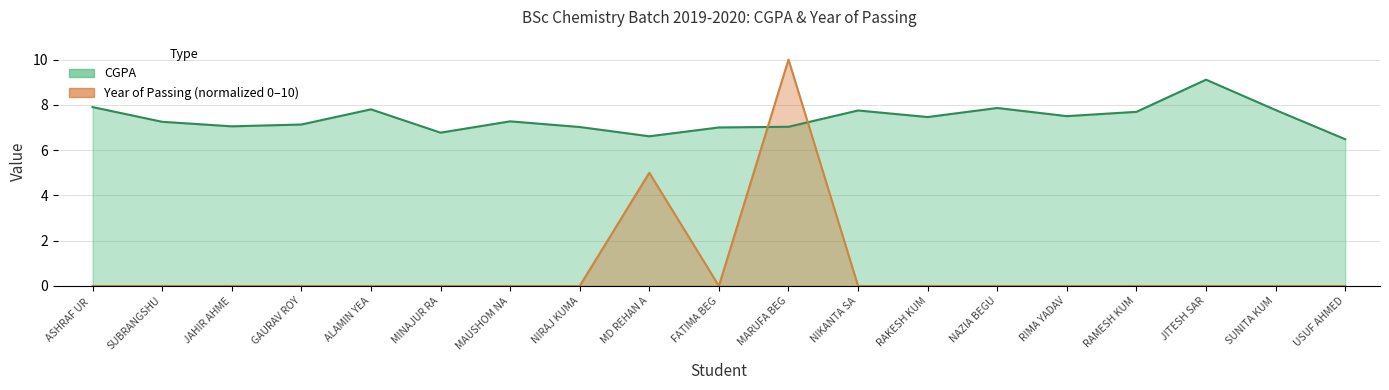

Rank the categories by CGPA value from highest to lowest.

JITESH SAR, ASHRAF UR, NAZIA BEGU, ALAMIN YEA, SUNITA KUM, NIKANTA SA, RAMESH KUM, RIMA YADAV, RAKESH KUM, MAUSHOM NA, SUBRANGSHU, GAURAV ROY, JAHIR AHME, MARUFA BEG, NIRAJ KUMA, FATIMA BEG, MINAJUR RA, MD REHAN A, USUF AHMED